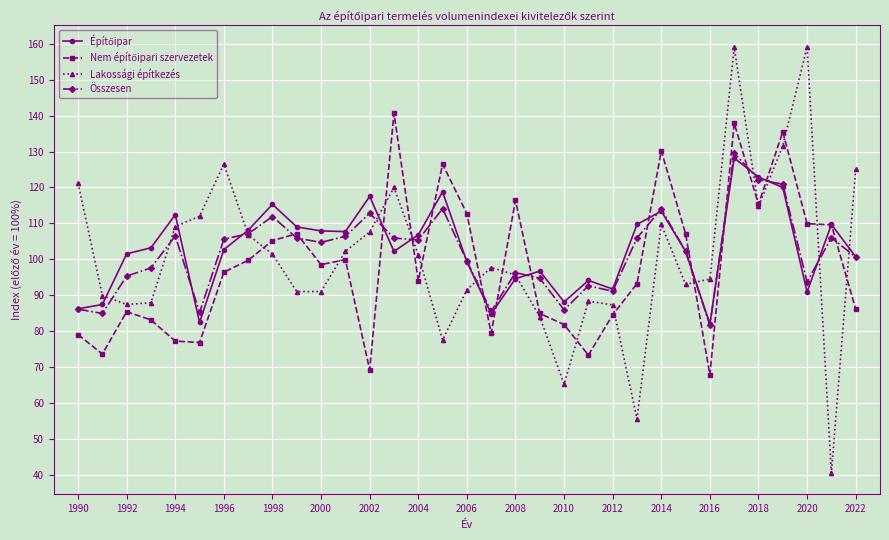

What is the maximum value shown in the chart?

159.2